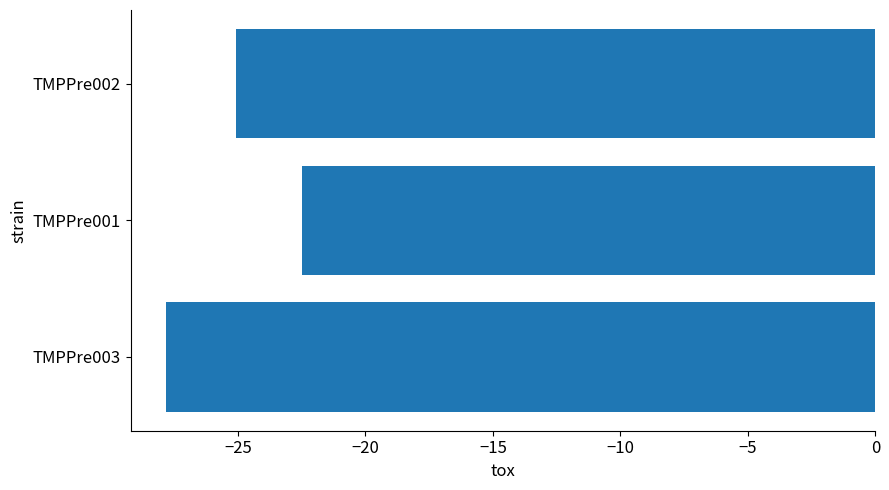

What is the difference between the maximum and minimum values?

5.3